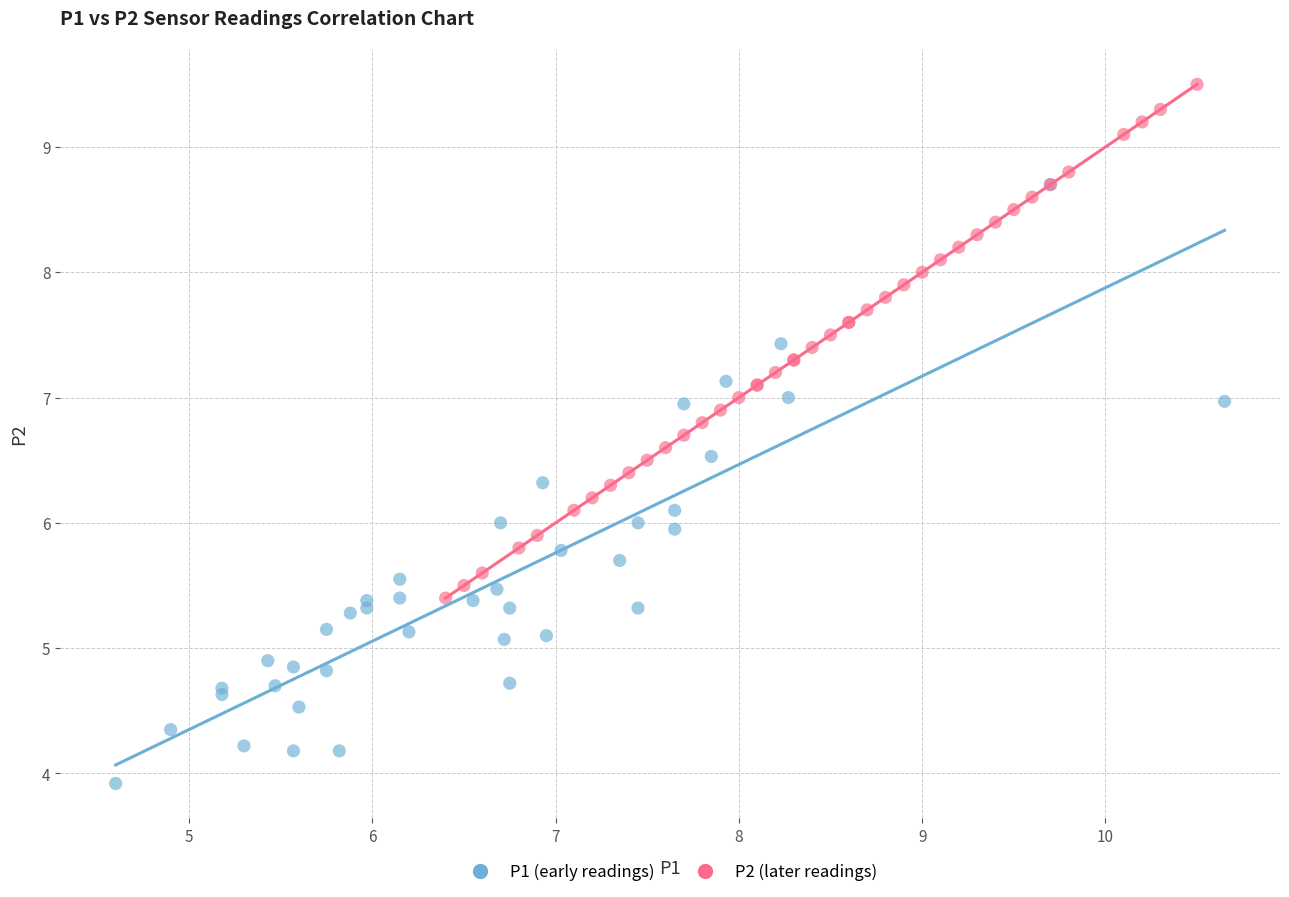

Which series contains the highest Y value?

P2 (later readings)